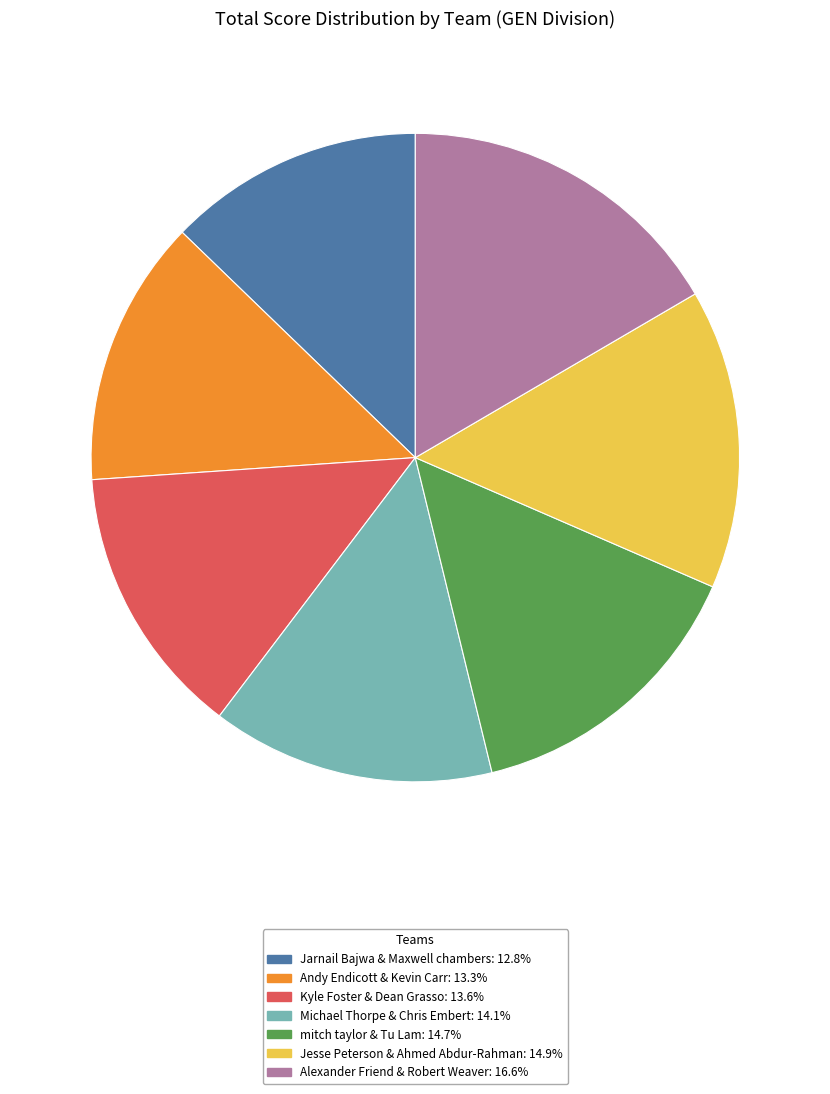

Does Michael Thorpe & Chris Embert represent more than half of the total?

No